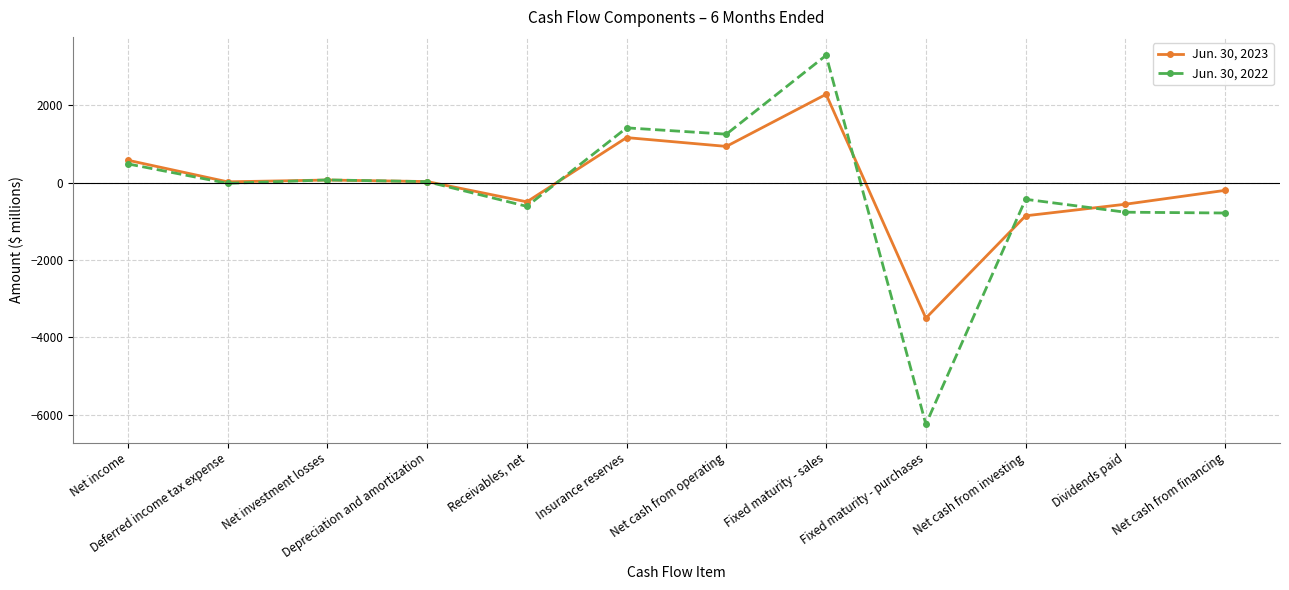

Which label corresponds to the smallest value in the chart?

Fixed maturity - purchases